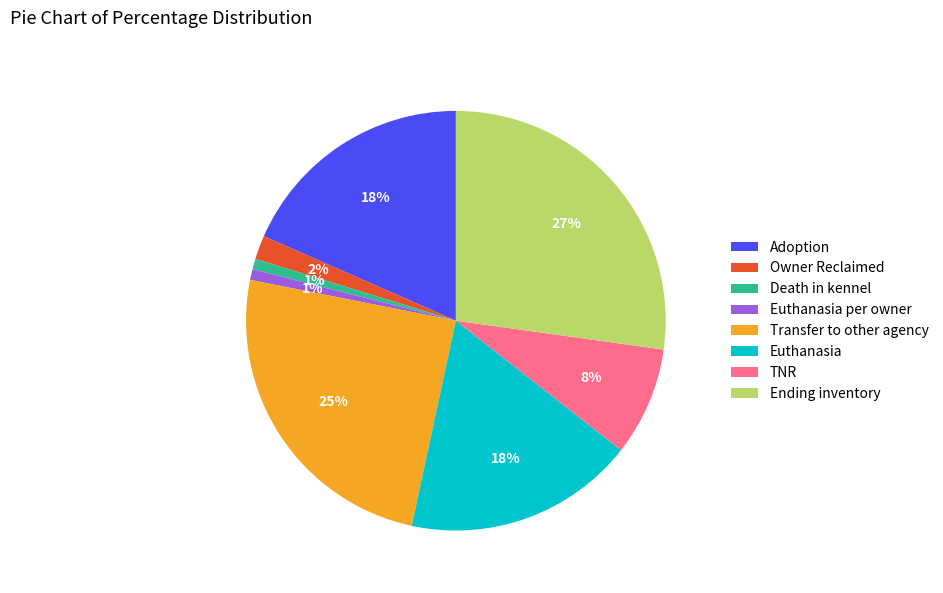

To the nearest percent, what is the difference between the largest and smallest slice percentages?

26%